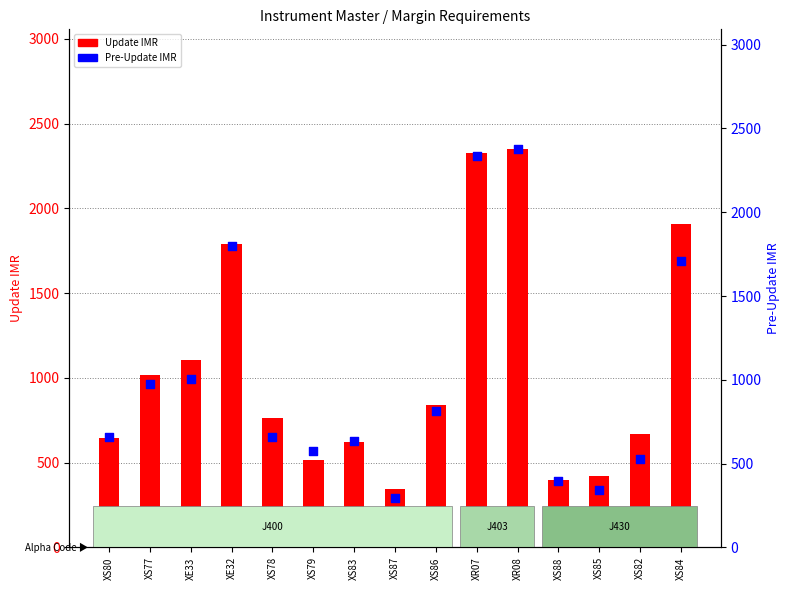

What is the total value across all series at XS87?

642